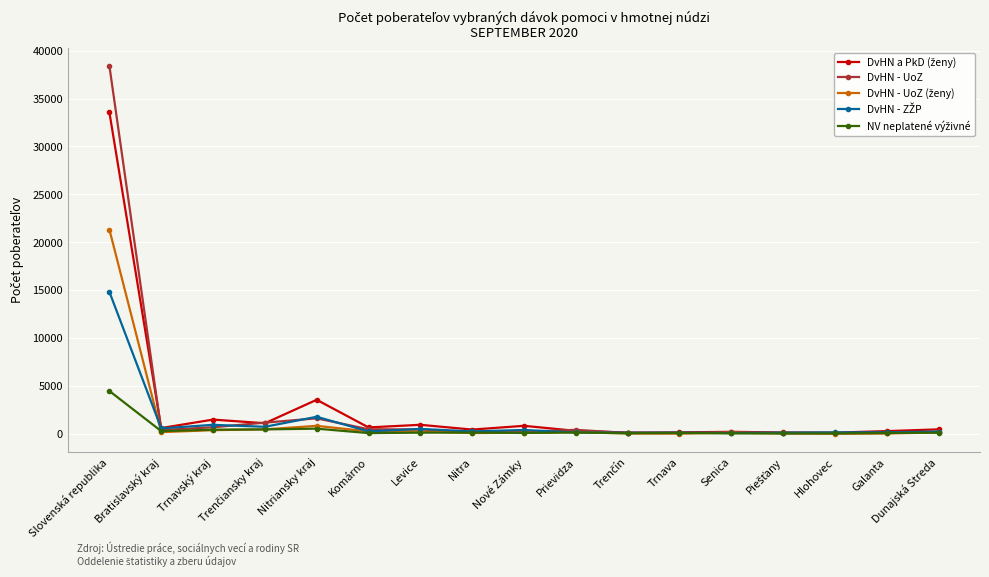

Count the number of data series in this chart.

5